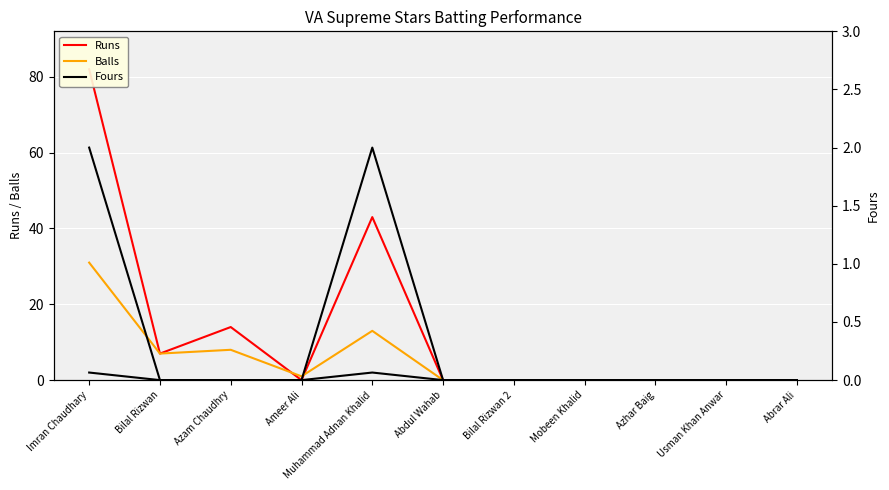

Is this an area chart (filled region under the line)?

No